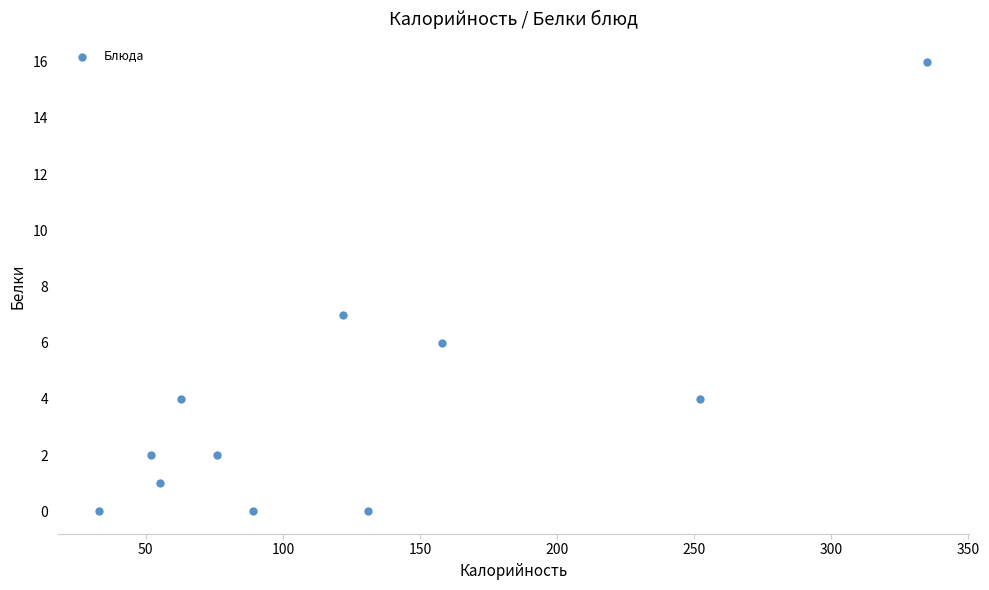

What is the range of X values (max minus min)?

302